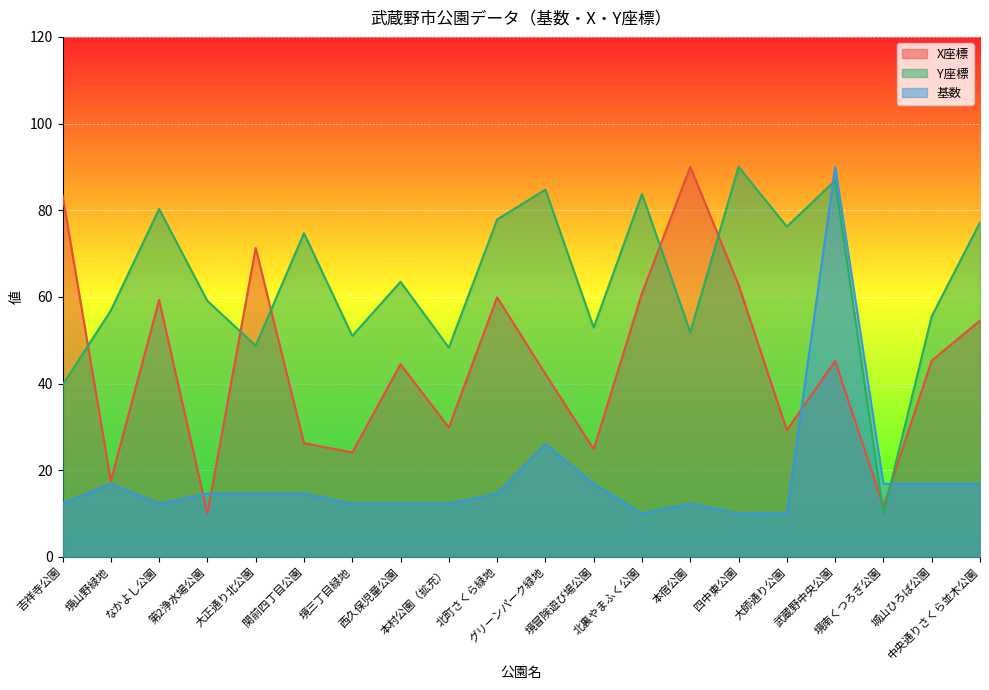

Reading left to right, list all the values displayed in this chart.

X座標: 吉祥寺公園=83.5	境山野緑地=17.5	なかよし公園=59.3	第2浄水場公園=10.0	大正通り北公園=71.3	関前四丁目公園=26.2	境三丁目緑地=24.1	西久保児童公園=44.5	本村公園（拡充）=29.8	北町さくら緑地=59.9	グリーンパーク緑地=42.2	境冒険遊び場公園=24.8	北裏やまふく公園=60.8	本宿公園=90.0	四中東公園=62.8	大師通り公園=29.2	武蔵野中央公園=45.2	境南くつろぎ公園=11.6	城山ひろば公園=45.3	中央通りさくら並木公園=54.5
Y座標: 吉祥寺公園=39.6	境山野緑地=56.8	なかよし公園=80.3	第2浄水場公園=59.0	大正通り北公園=48.7	関前四丁目公園=74.7	境三丁目緑地=51.0	西久保児童公園=63.5	本村公園（拡充）=48.3	北町さくら緑地=77.8	グリーンパーク緑地=84.7	境冒険遊び場公園=52.9	北裏やまふく公園=83.7	本宿公園=51.8	四中東公園=90.0	大師通り公園=76.2	武蔵野中央公園=86.9	境南くつろぎ公園=10.0	城山ひろば公園=55.5	中央通りさくら並木公園=77.2
基数: 吉祥寺公園=12.3	境山野緑地=16.9	なかよし公園=12.3	第2浄水場公園=14.6	大正通り北公園=14.6	関前四丁目公園=14.6	境三丁目緑地=12.3	西久保児童公園=12.3	本村公園（拡充）=12.3	北町さくら緑地=14.6	グリーンパーク緑地=26.0	境冒険遊び場公園=16.9	北裏やまふく公園=10.0	本宿公園=12.3	四中東公園=10.0	大師通り公園=10.0	武蔵野中央公園=90.0	境南くつろぎ公園=16.9	城山ひろば公園=16.9	中央通りさくら並木公園=16.9